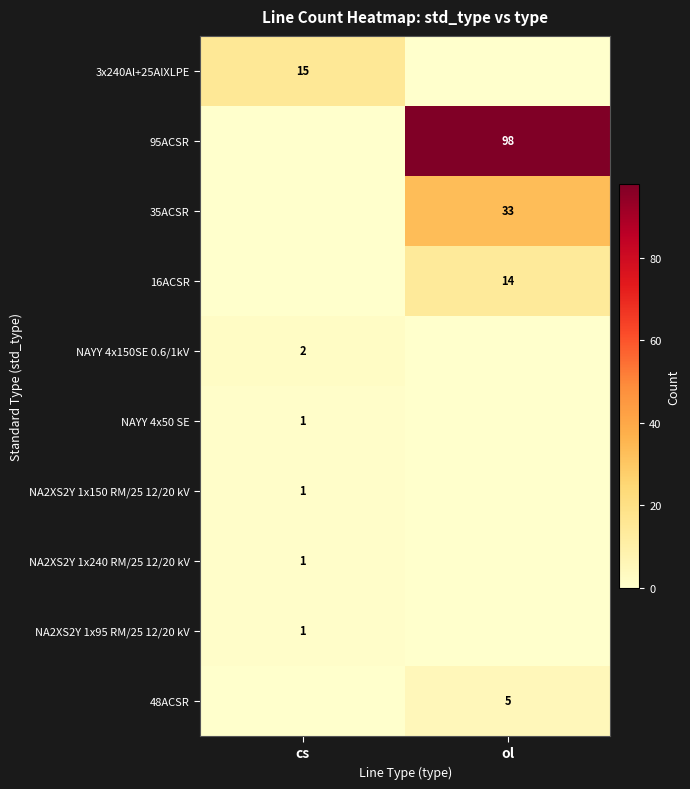

True or false: NA2XS2Y 1x95 RM/25 12/20 kV has a value of 1 at cs.

True